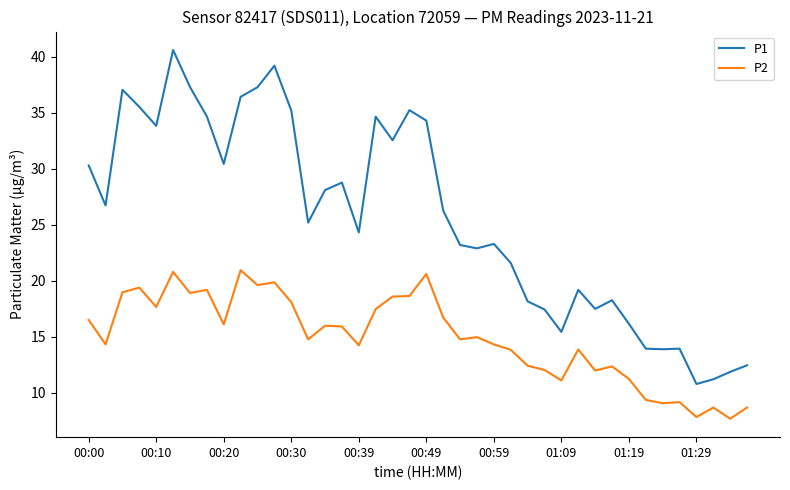

What is the average value of the P2 series?

14.9